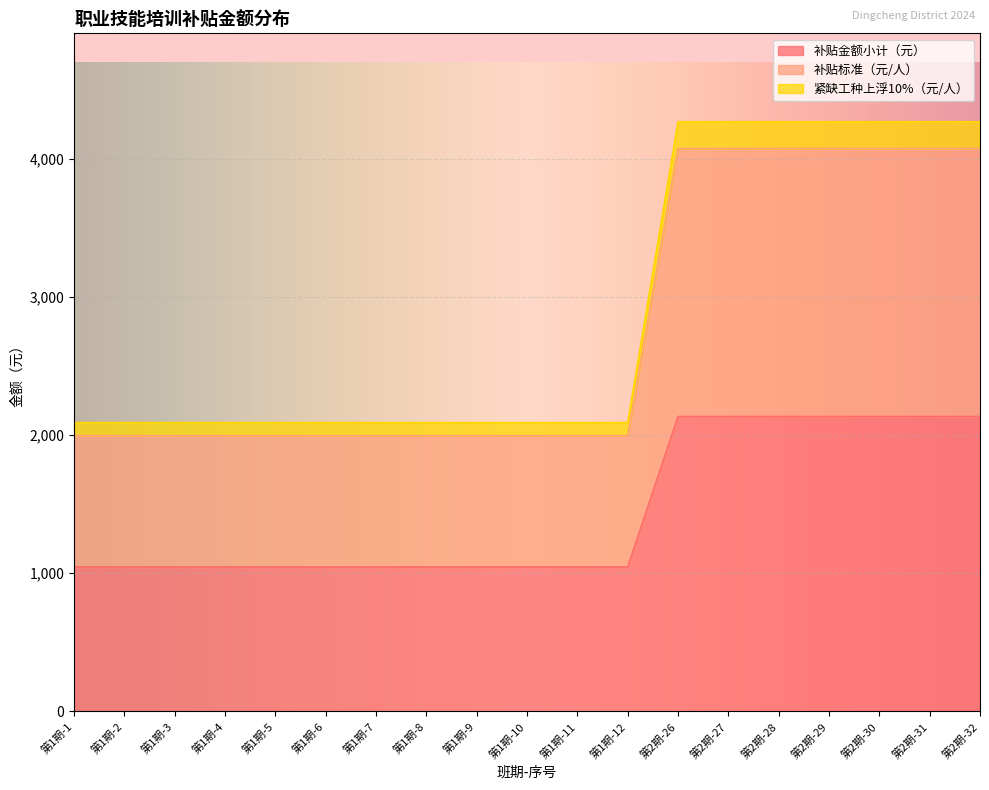

Reading left to right, list all the values displayed in this chart.

补贴金额小计（元）: 1045	1045	1045	1045	1045	1045	1045	1045	1045	1045	1045	1045	2134	2134	2134	2134	2134	2134	2134
补贴标准（元/人）: 1995	1995	1995	1995	1995	1995	1995	1995	1995	1995	1995	1995	4074	4074	4074	4074	4074	4074	4074
紧缺工种上浮10%（元/人）: 2090	2090	2090	2090	2090	2090	2090	2090	2090	2090	2090	2090	4268	4268	4268	4268	4268	4268	4268